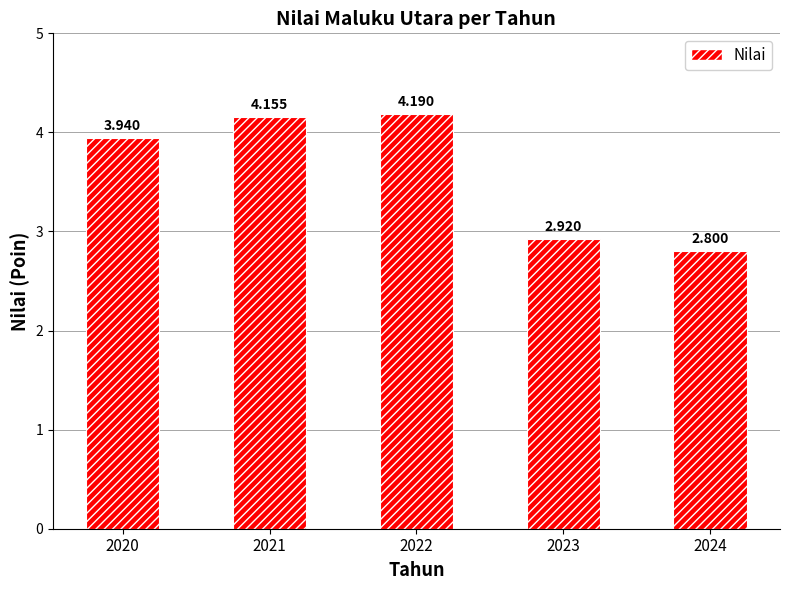

The chart shows a value of 2.9 at 2021. True or false?

False